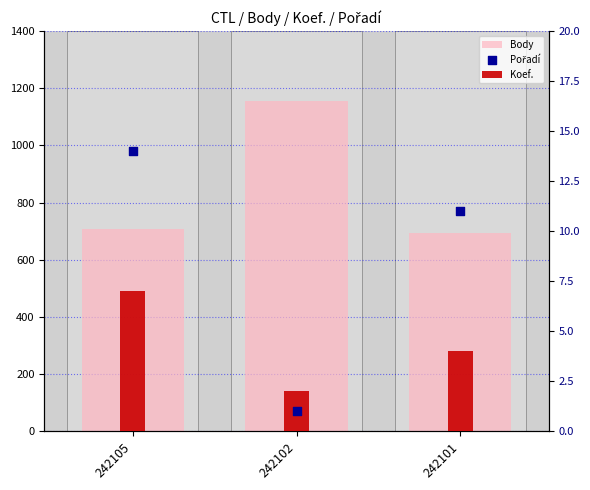

At which category is the sum across all series the highest?

242102